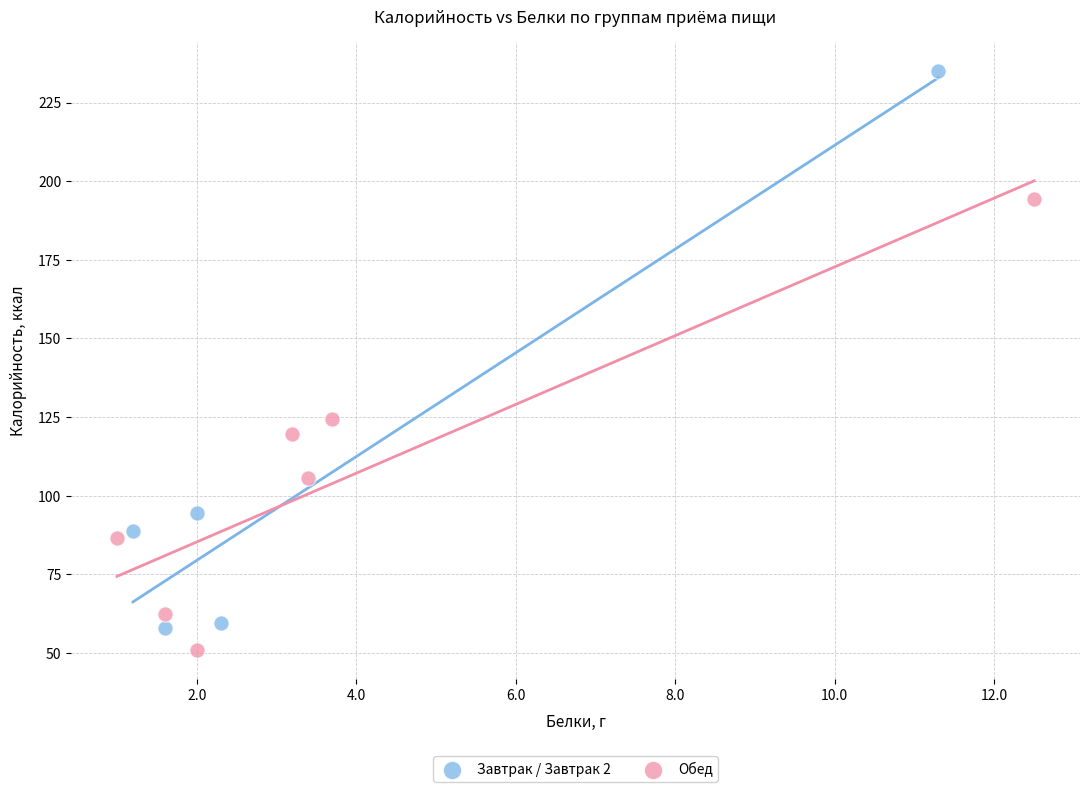

Which series has the widest spread of Y values?

Завтрак / Завтрак 2